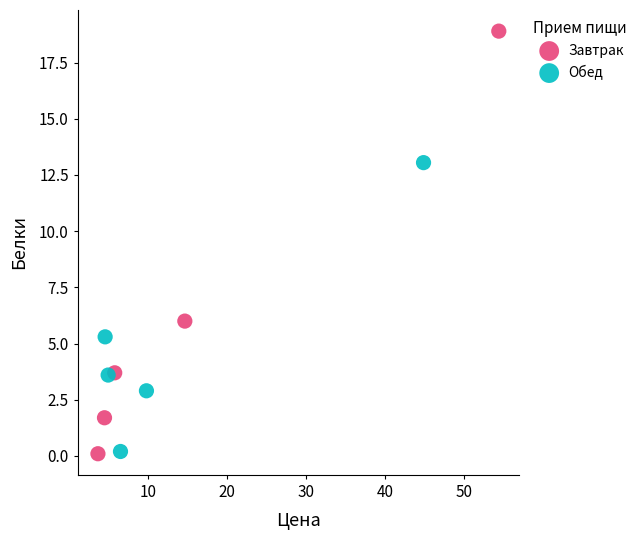

Which series has the largest Y range (max minus min)?

Завтрак